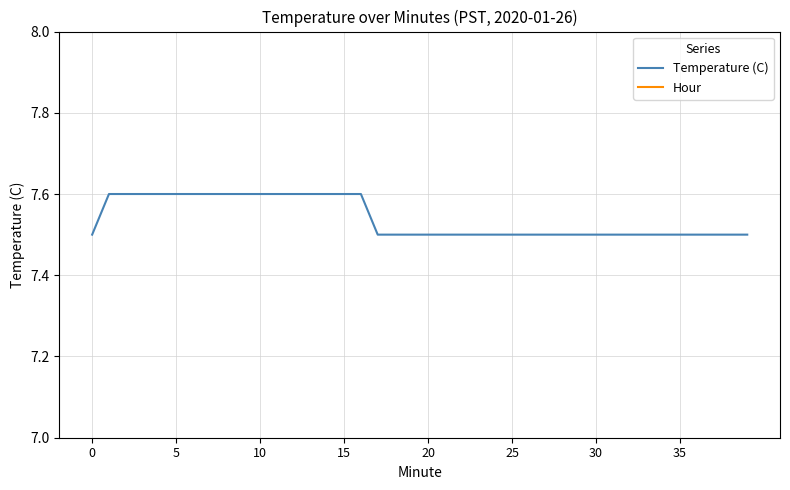

What is the minimum value for Temperature (C)?

7.5